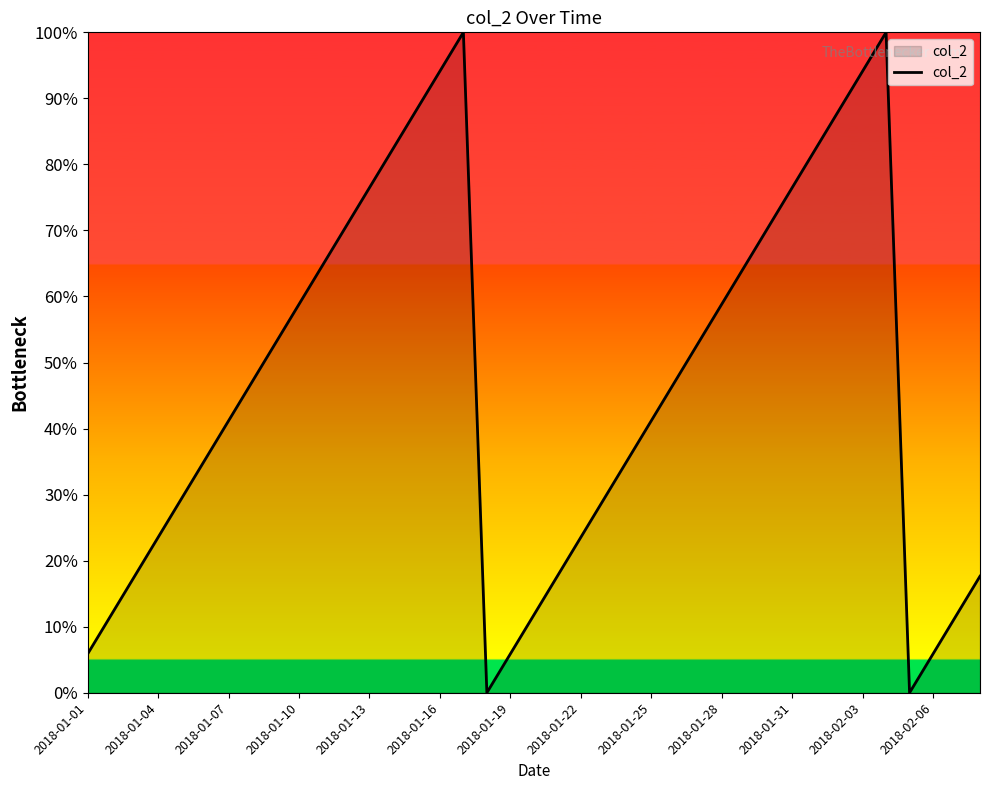

What is the maximum value shown in the chart?

100.0